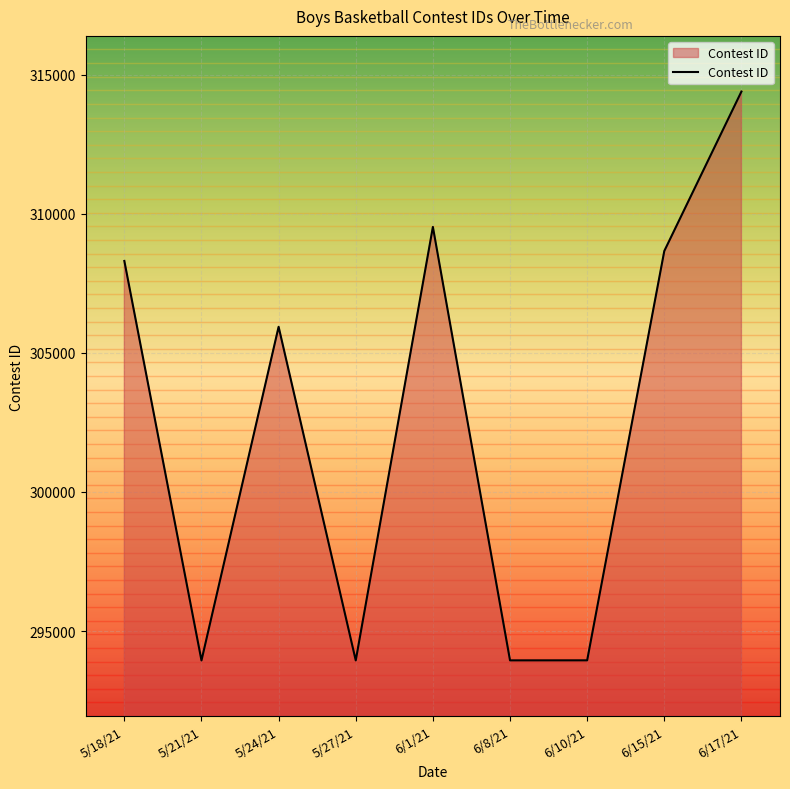

The value at 5/24/21 is 305937. True or false?

True